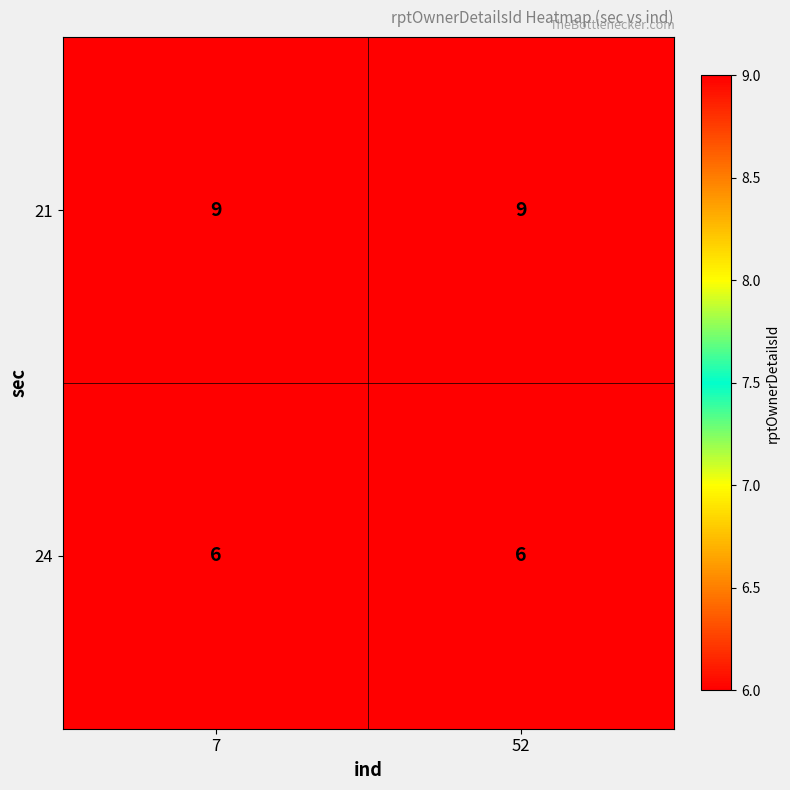

True or false: 24 has a value of 6 at 7.

True